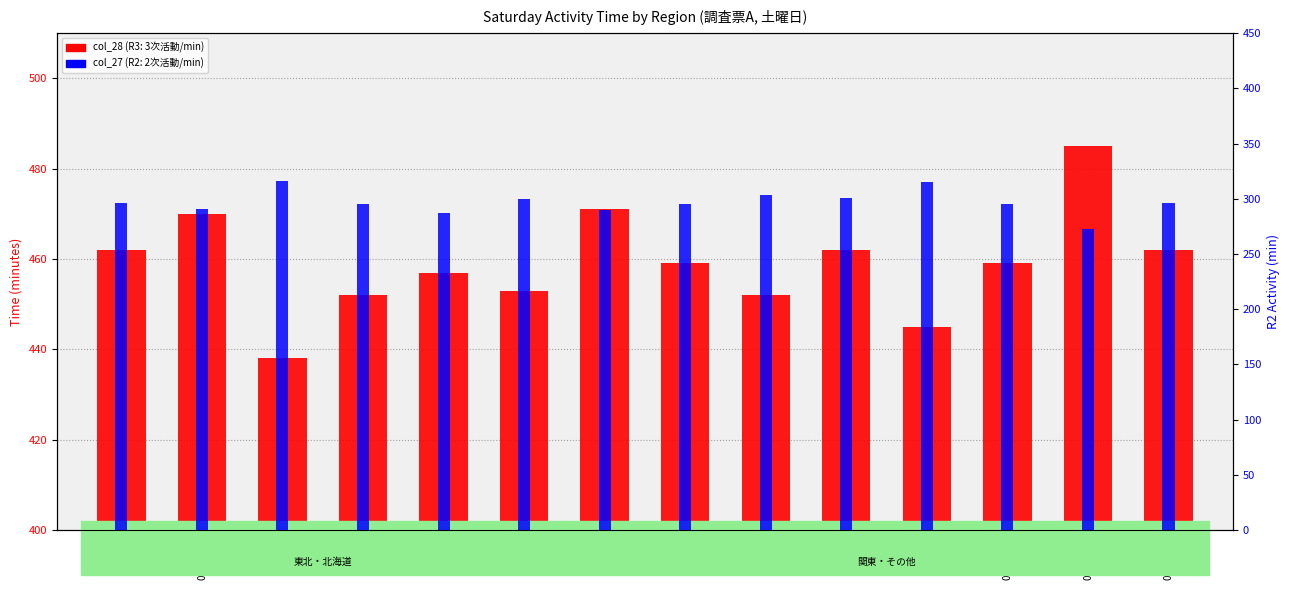

How many data points does each series have?

14